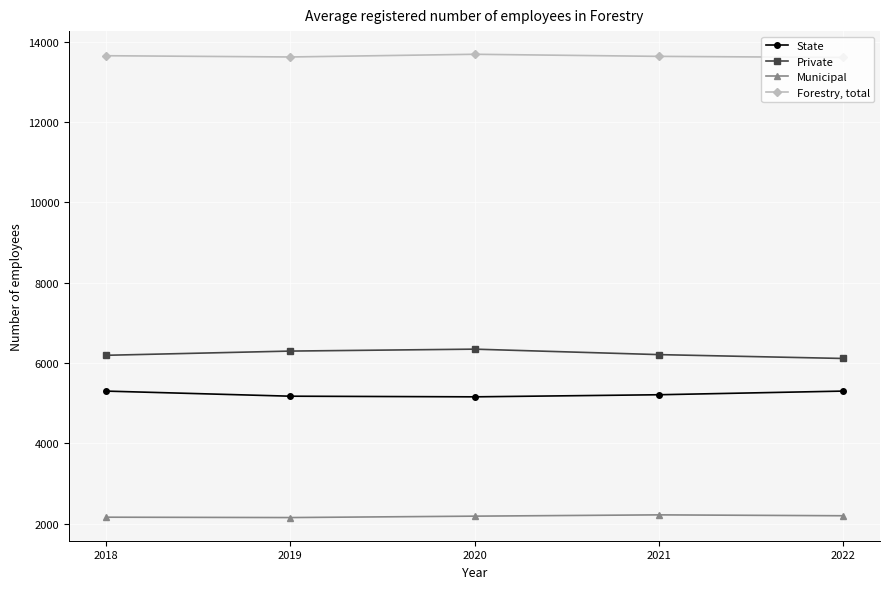

Rank the series by their maximum value, from highest to lowest.

Forestry, total, Private, State, Municipal